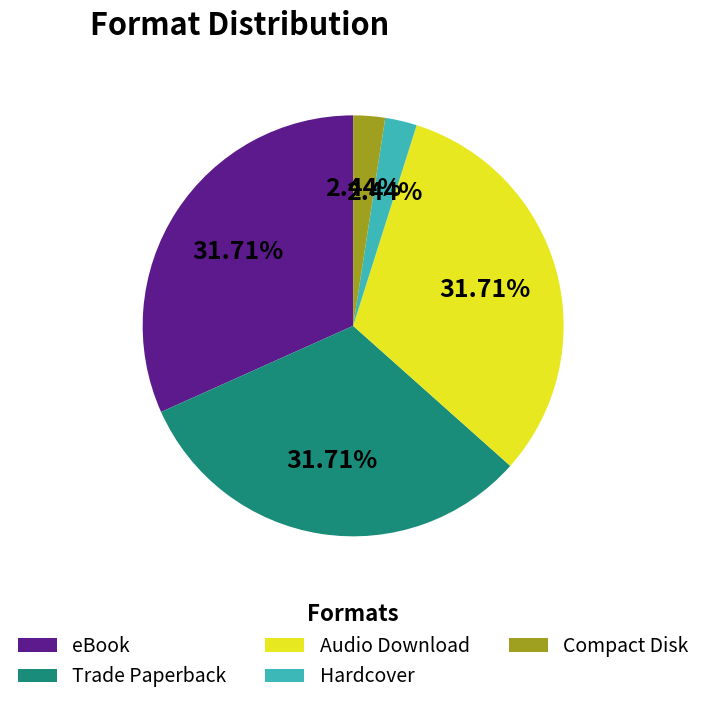

To the nearest percent, what is the difference between the largest and smallest slice percentages?

29%